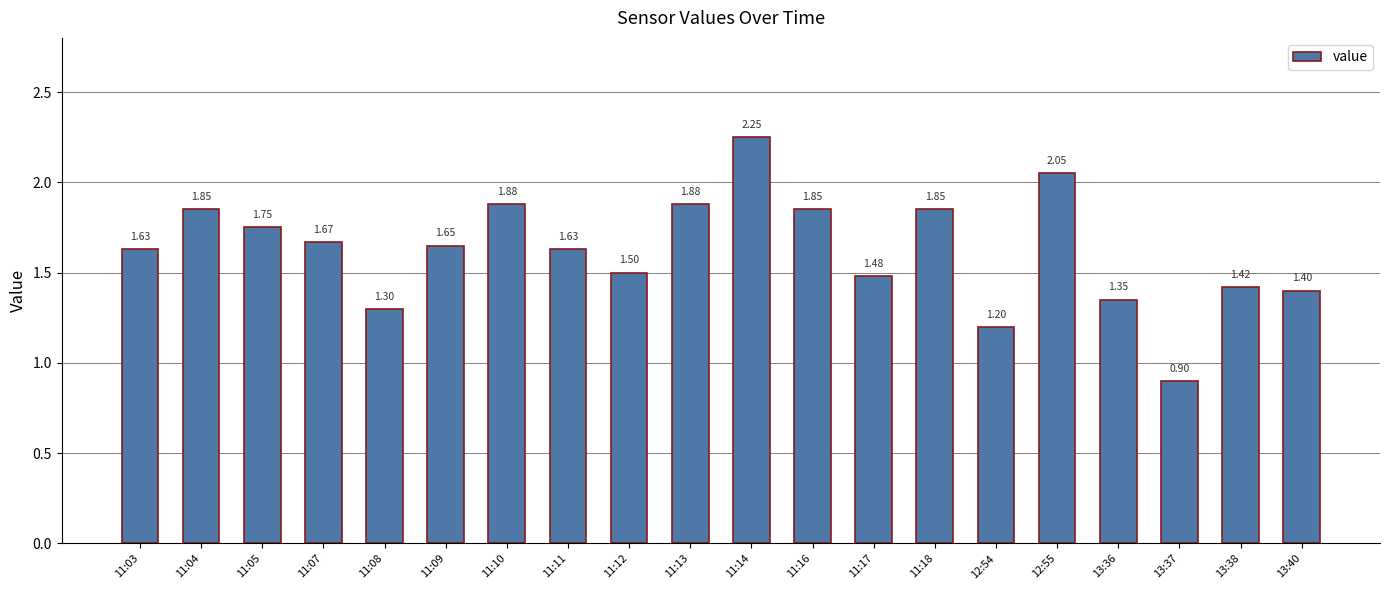

What is the sum of all values?

32.5